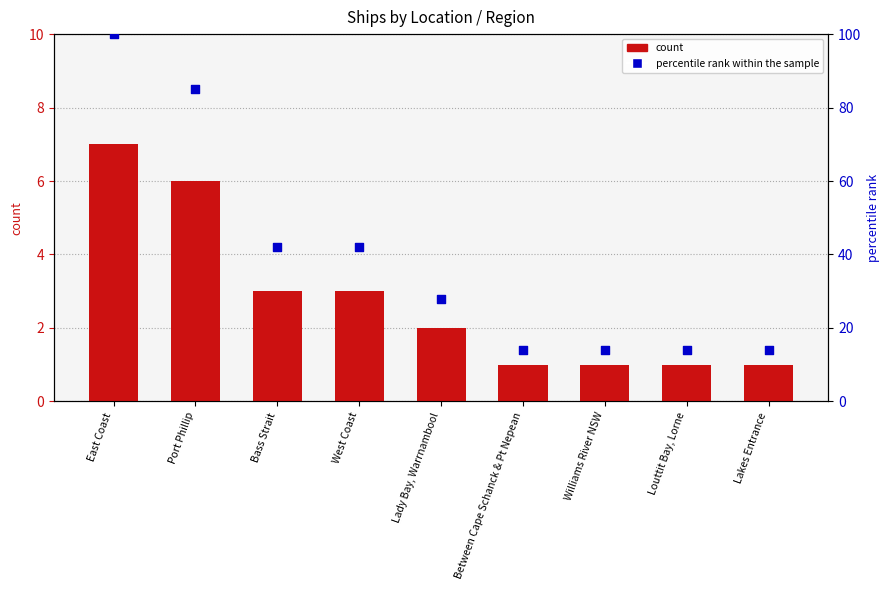

Which series has the largest Y range (max minus min)?

percentile rank within the sample